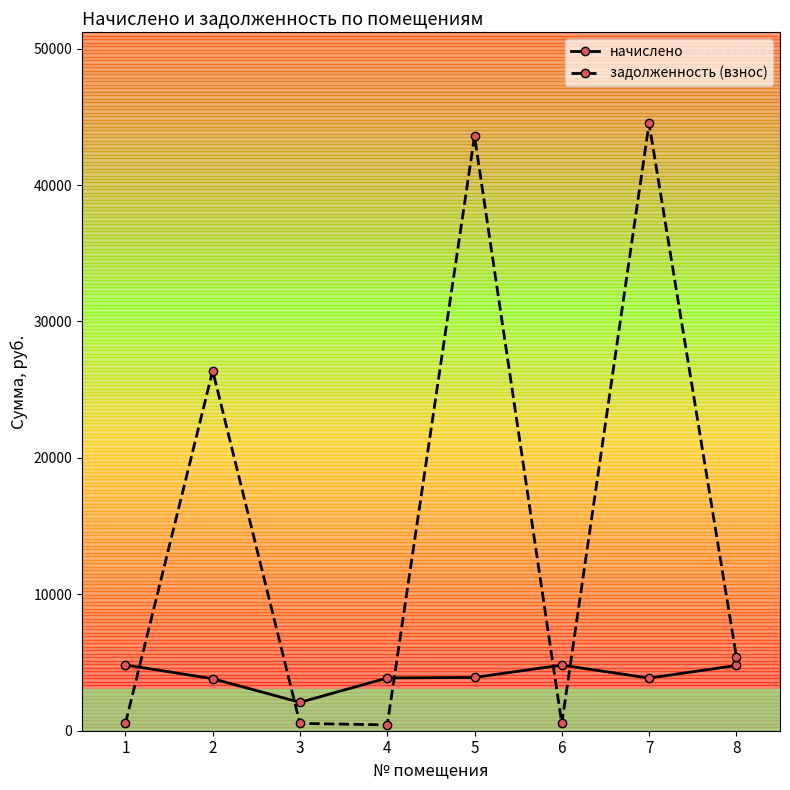

What is the value of the задолженность (взнос) point at the 2nd from the left?

26392.5